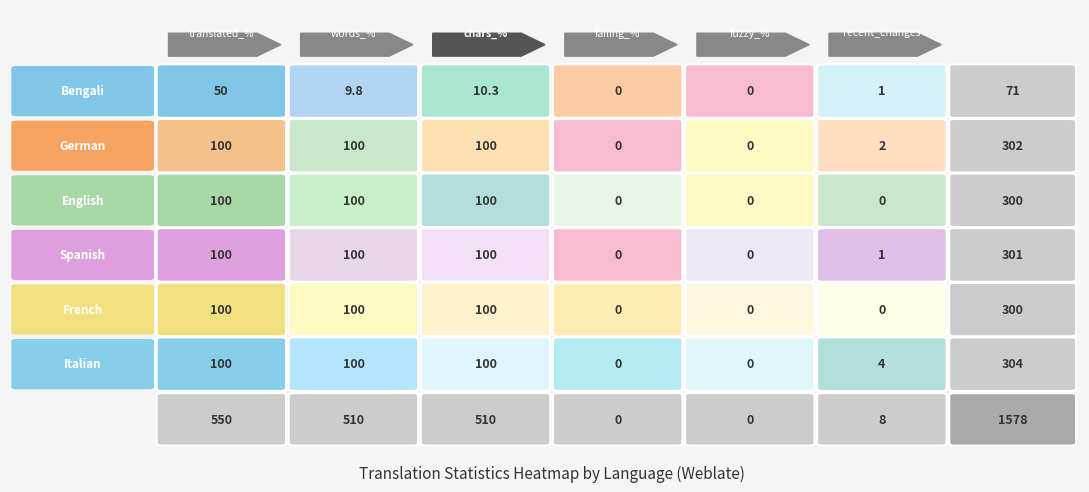

Reading left to right, what are all the values shown in this chart?

translated_percent: 50.0	100.0	100.0	100.0	100.0	100.0
translated_words_percent: 9.8	100.0	100.0	100.0	100.0	100.0
translated_chars_percent: 10.3	100.0	100.0	100.0	100.0	100.0
failing_percent: 0.0	0.0	0.0	0.0	0.0	0.0
fuzzy_percent: 0.0	0.0	0.0	0.0	0.0	0.0
recent_changes: 1.0	2.0	0.0	1.0	0.0	4.0